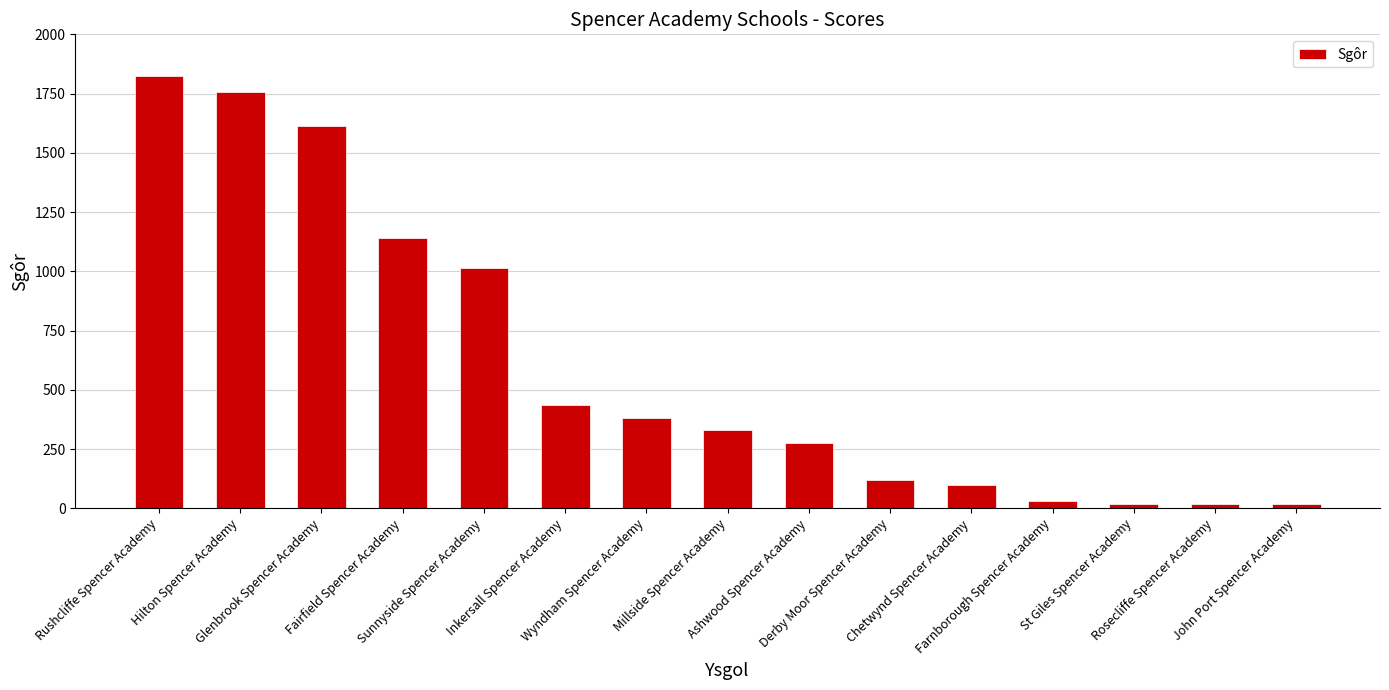

What is the maximum value shown in the chart?

1825